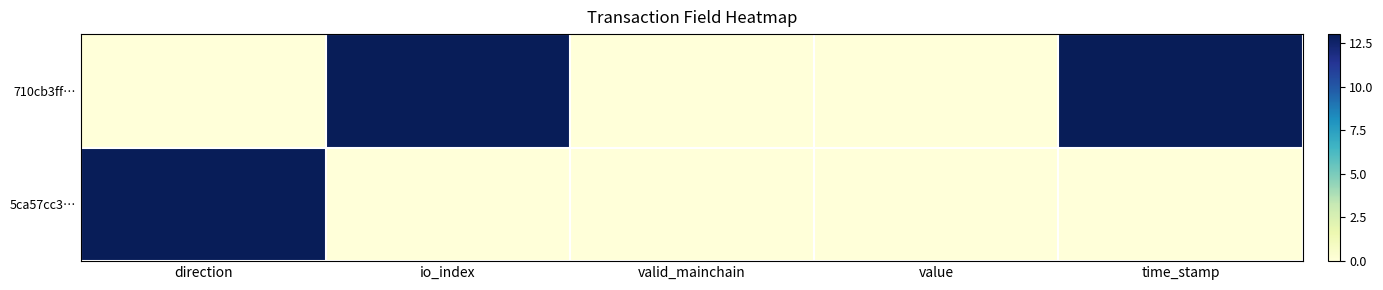

What is the difference between the highest and lowest values at io_index?

13